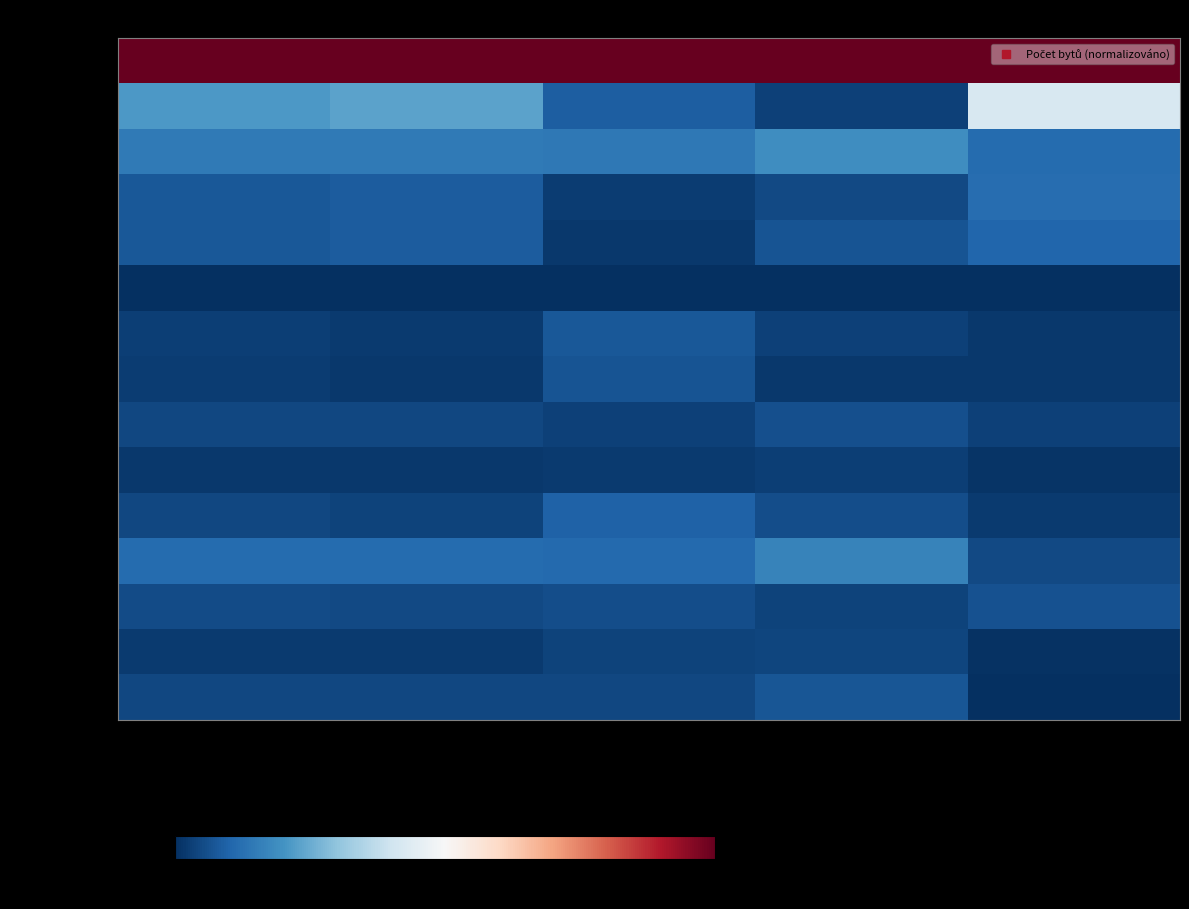

What is the total value across all series at změny dok. staveb?

182.2